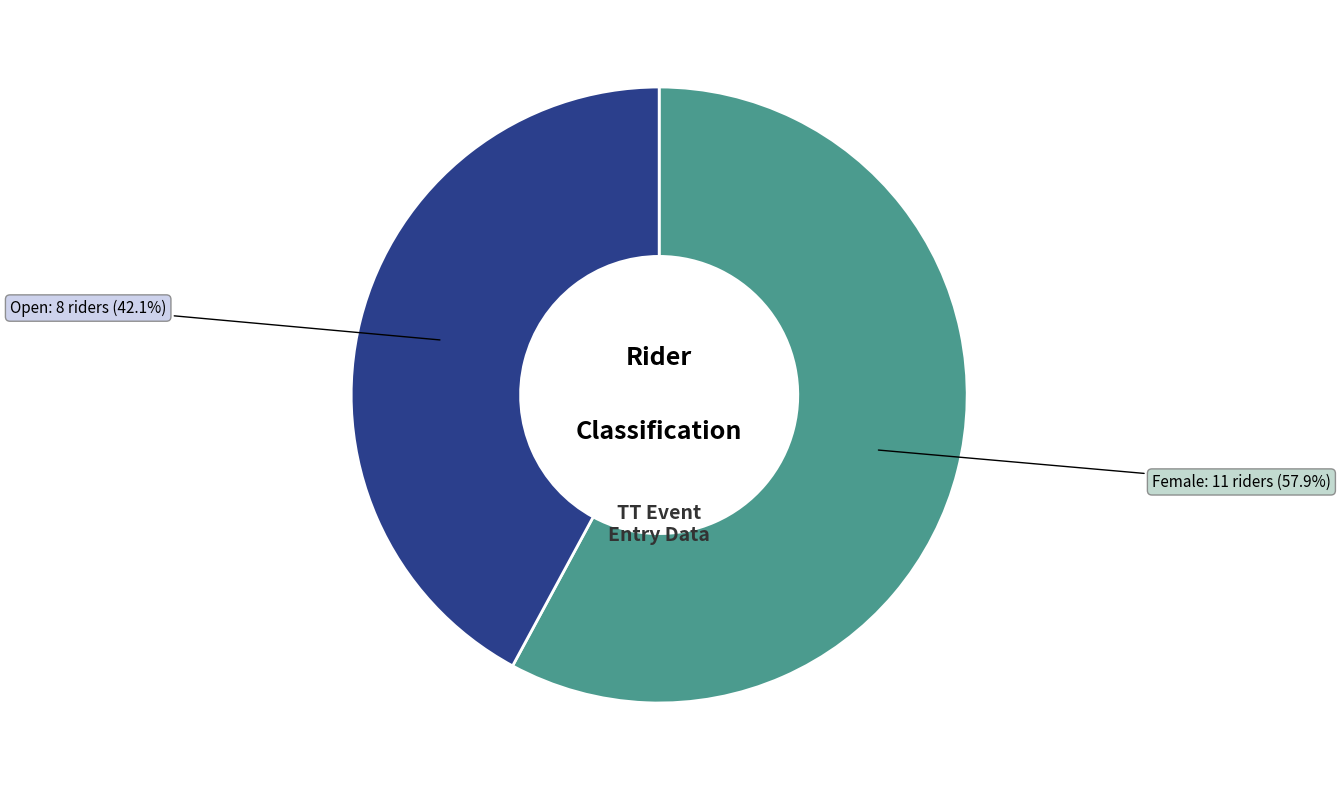

To the nearest percent, what is the difference between the largest and smallest slice percentages?

16%